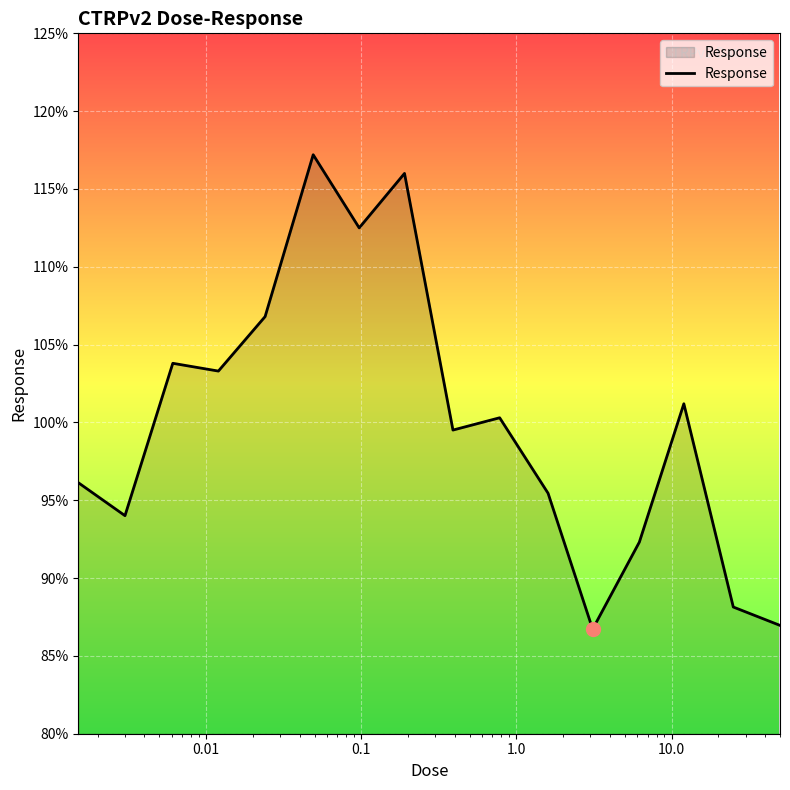

What is the difference between the maximum and minimum values?

30.5